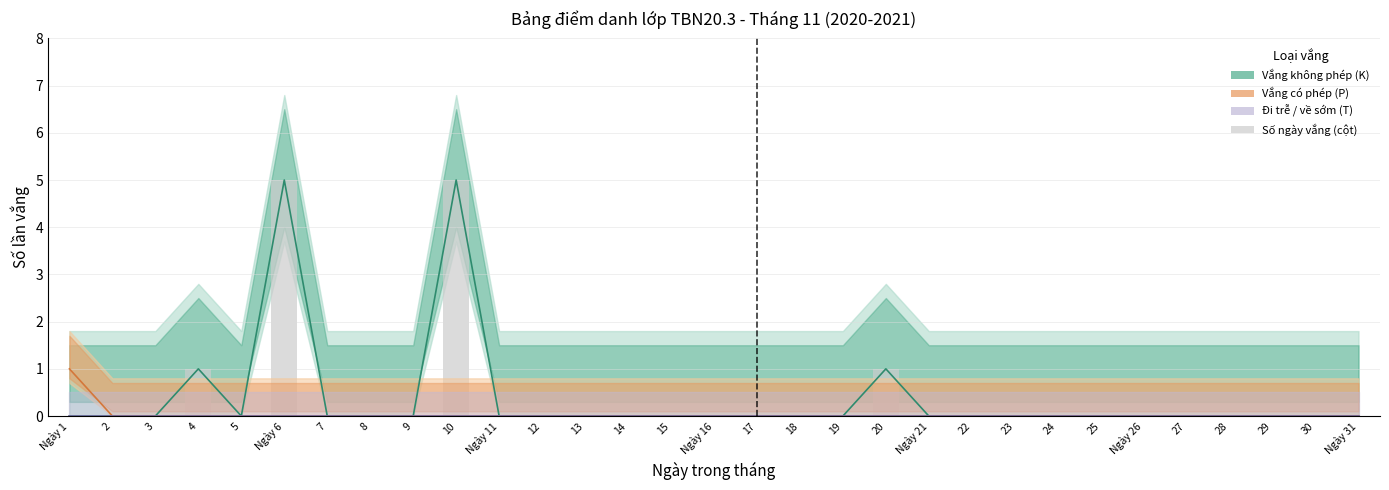

True or false: Trễ (P) has a value of 0 at 14.

True